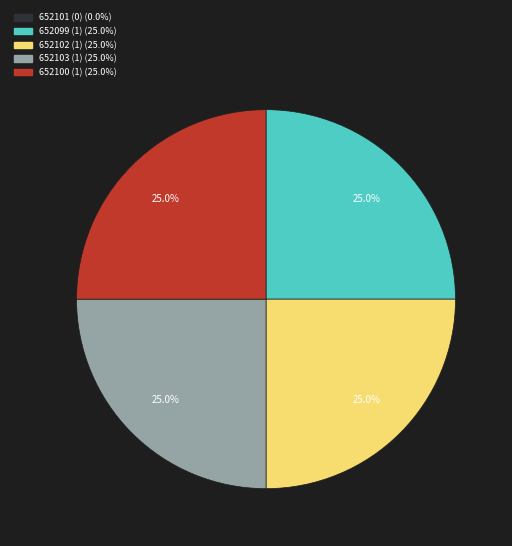

What portion of the pie excludes 652099?

75.0%